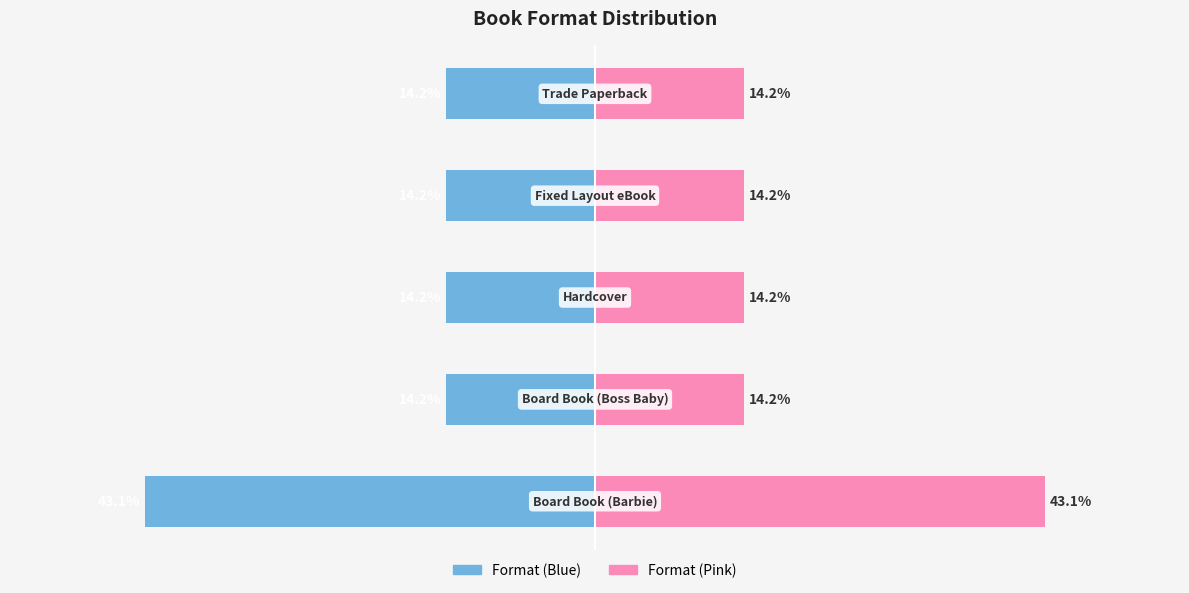

The value of Format (Pink) at 1 is 14.2. True or false?

True